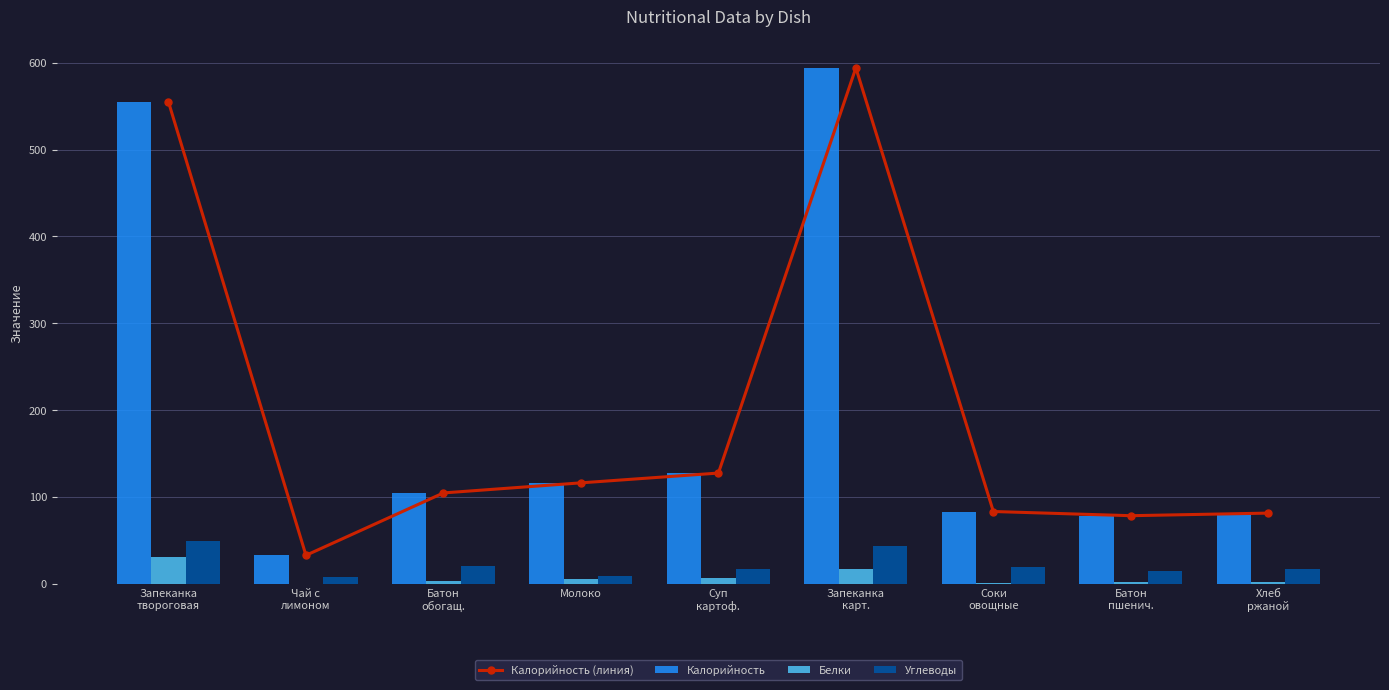

At which category is the sum across all series the highest?

Запеканка
карт.